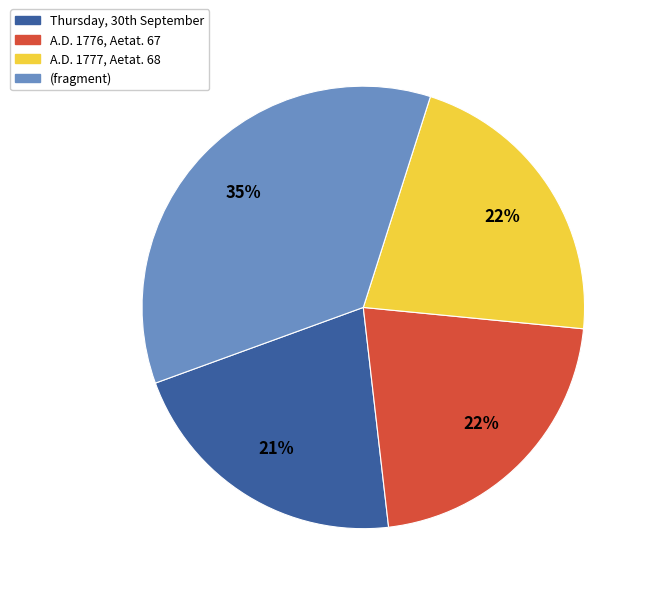

Which slice is the largest?

(fragment)